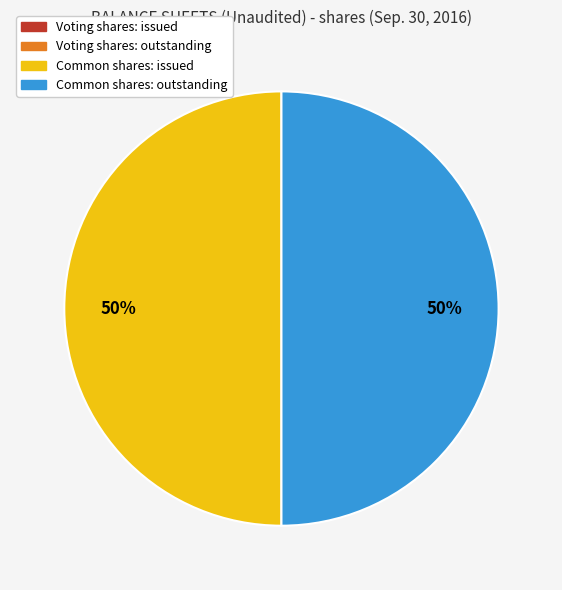

To the nearest percent, what is the difference between the largest and smallest slice percentages?

50%